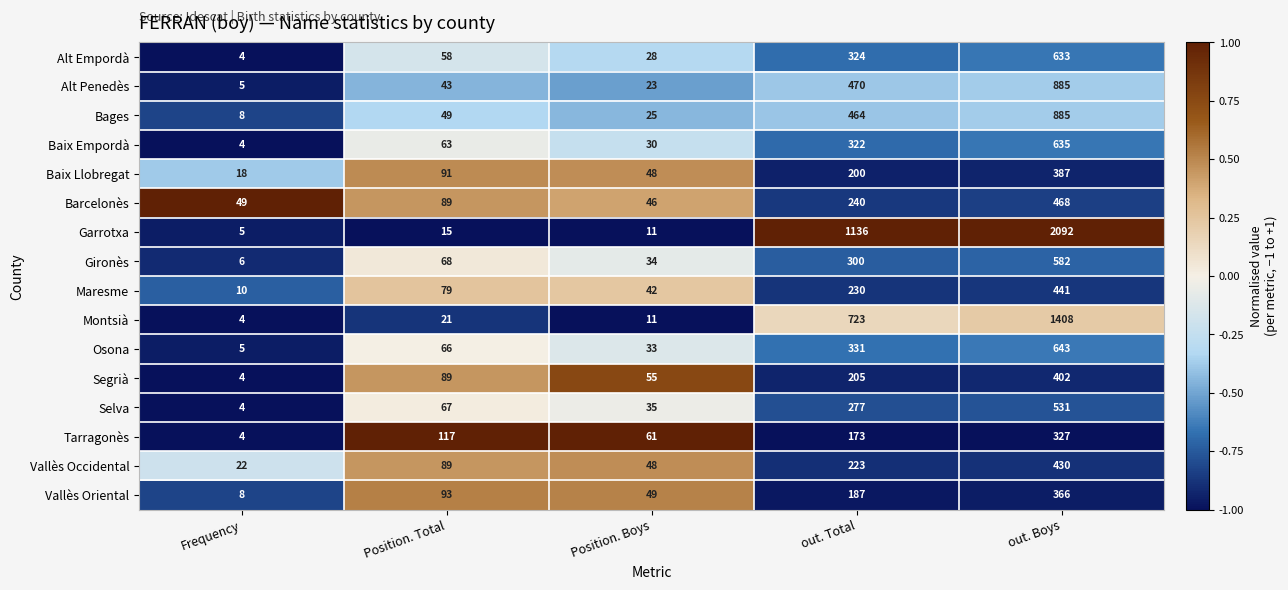

What is the difference between the second highest and minimum values in the Alt Empordà series?

320